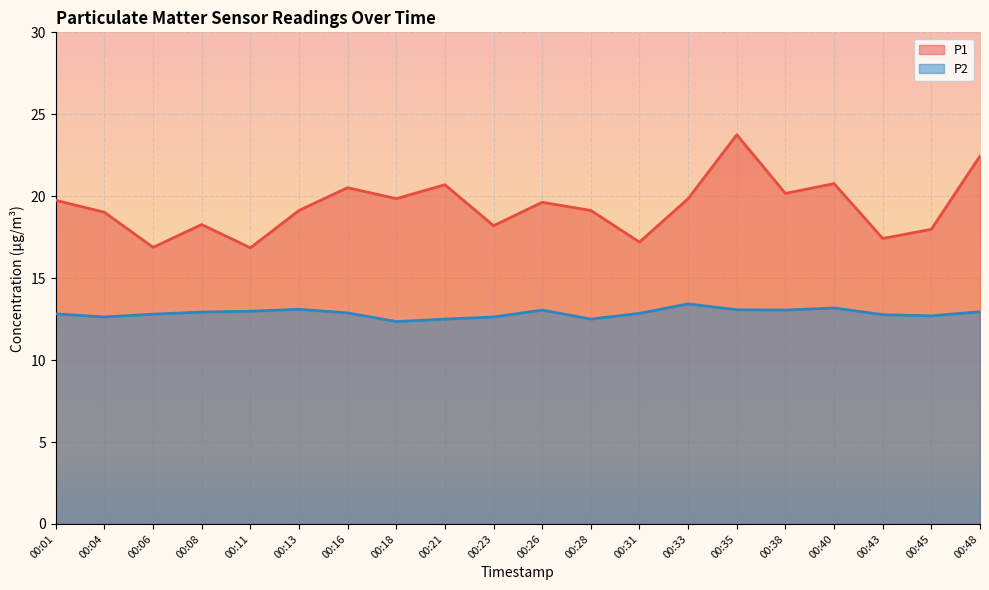

What is the sum of all P1 values?

387.5